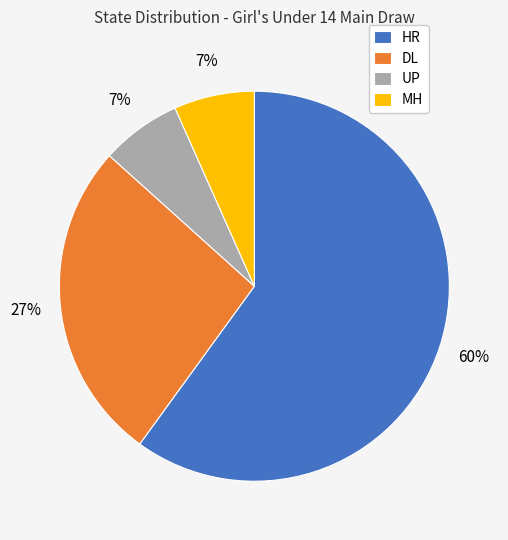

Is HR the majority of the pie?

Yes